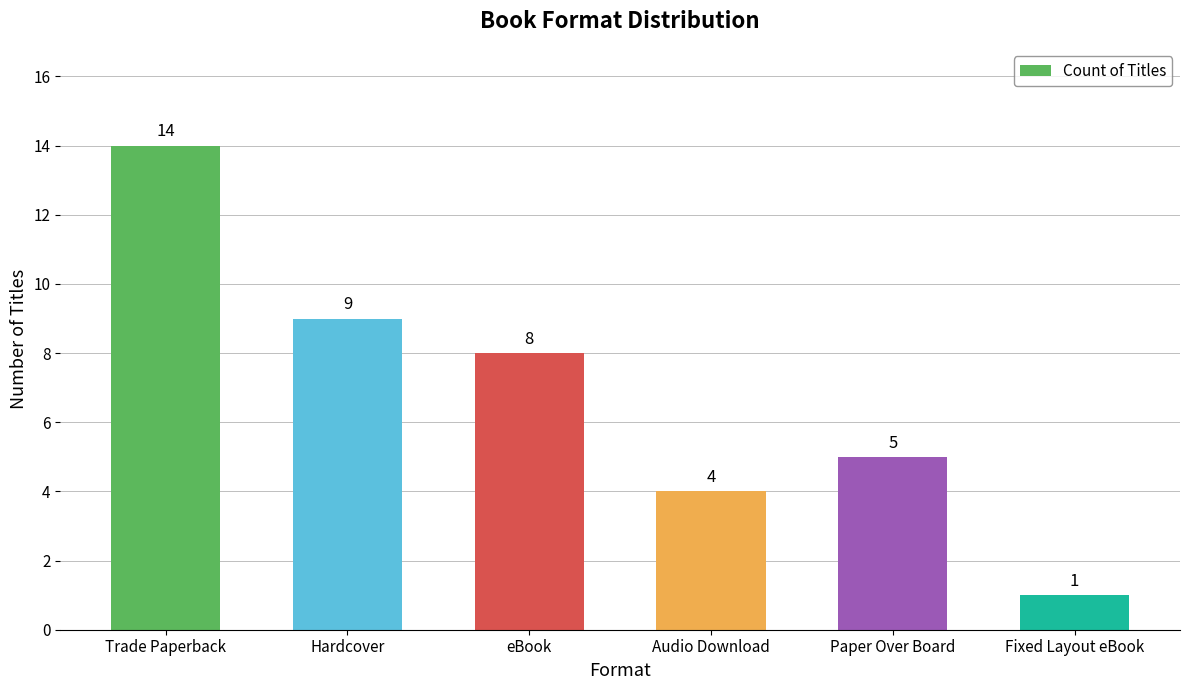

What is the minimum value shown in the chart?

1